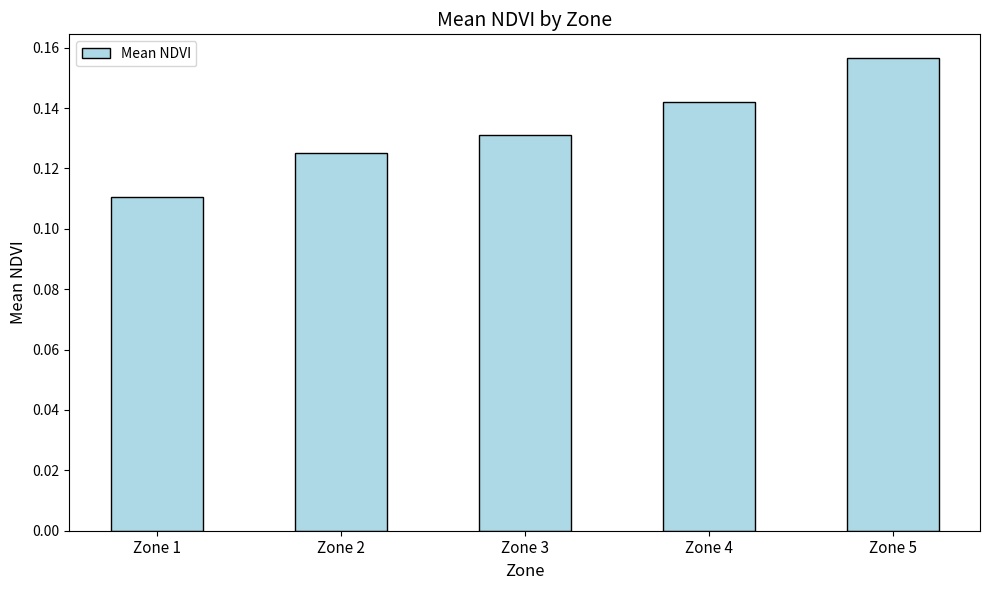

At which category does the chart reach its minimum across all series?

Zone 1